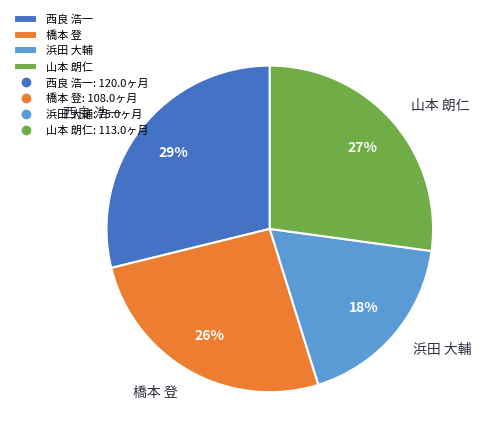

Rank the categories by value from highest to lowest.

西良 浩一, 山本 朗仁, 橋本 登, 浜田 大輔